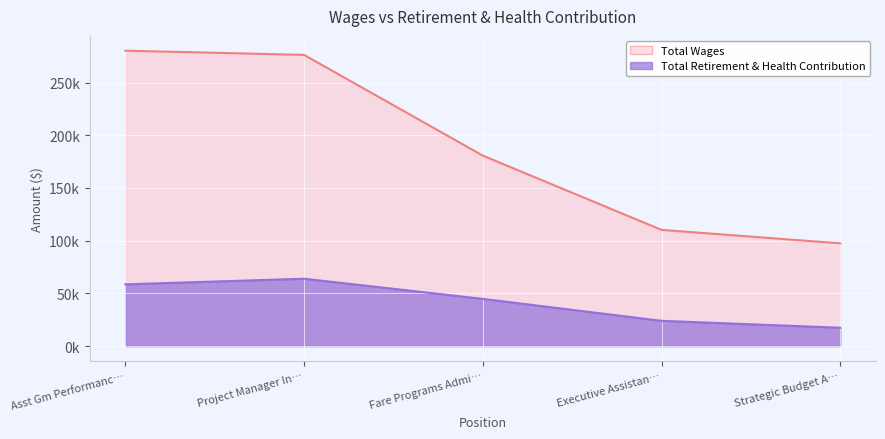

What are all the series names shown in the legend?

Total Wages, Total Retirement & Health Contribution